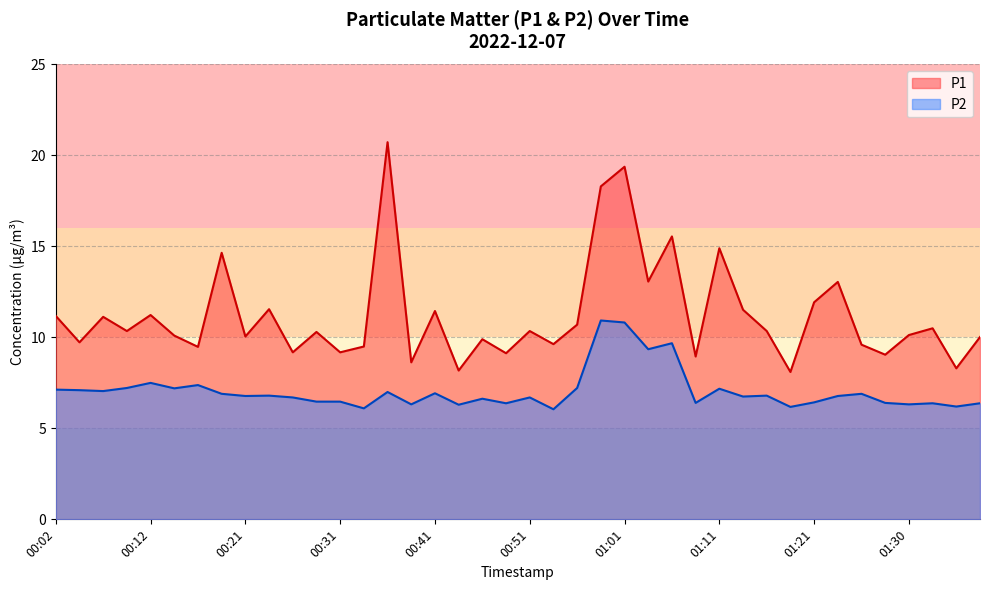

At 00:29, list the series in order from largest to smallest.

P1, P2